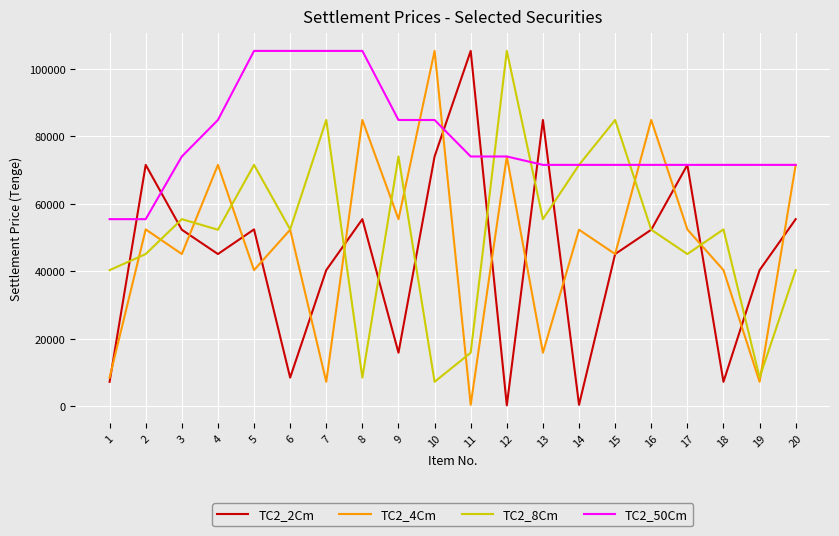

The value of TC2_2Cm at 20 is 25759.1. True or false?

False